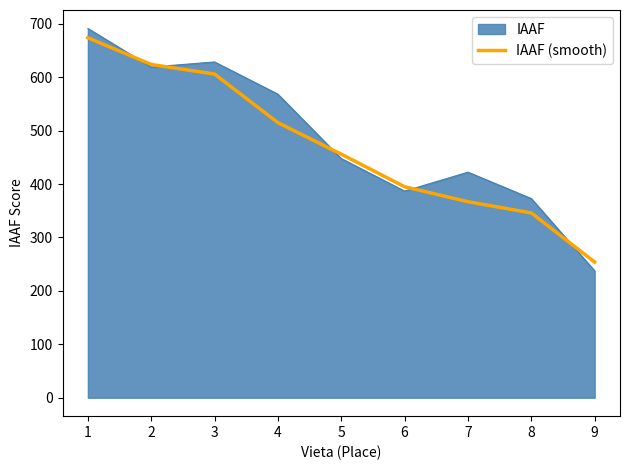

How many lines are shown in the chart?

2